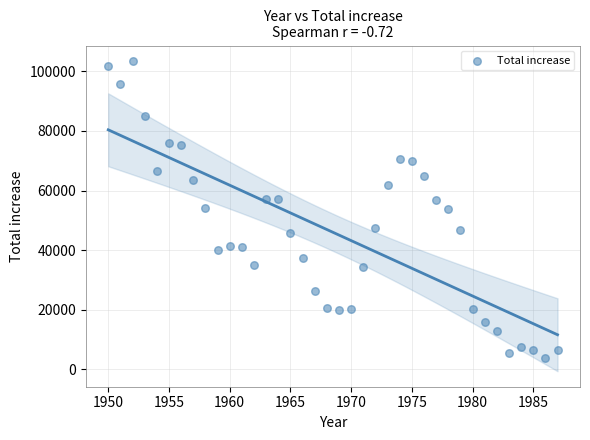

What is the range of Y values (max minus min)?

99655